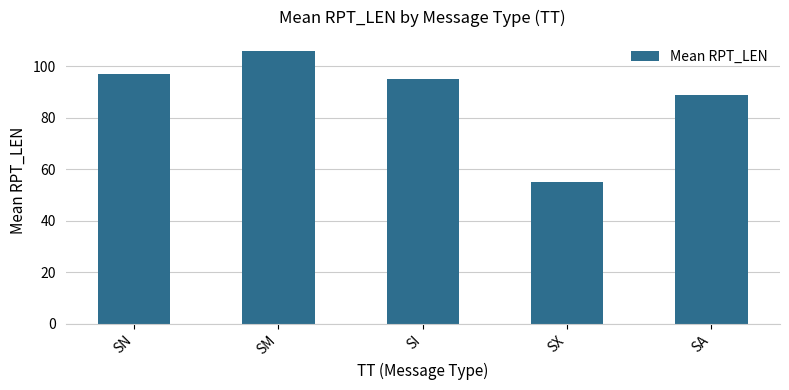

Count the number of data series in this chart.

1